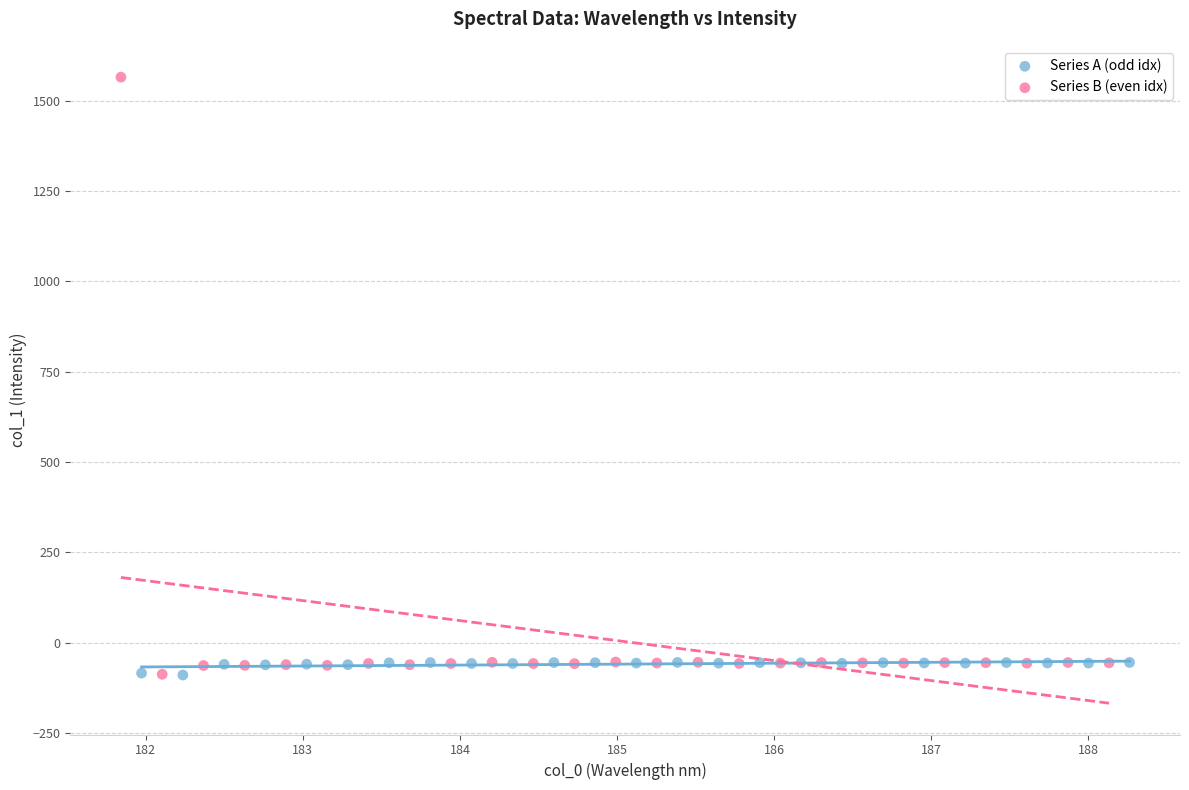

Which series has the largest Y range (max minus min)?

Series B (even idx)